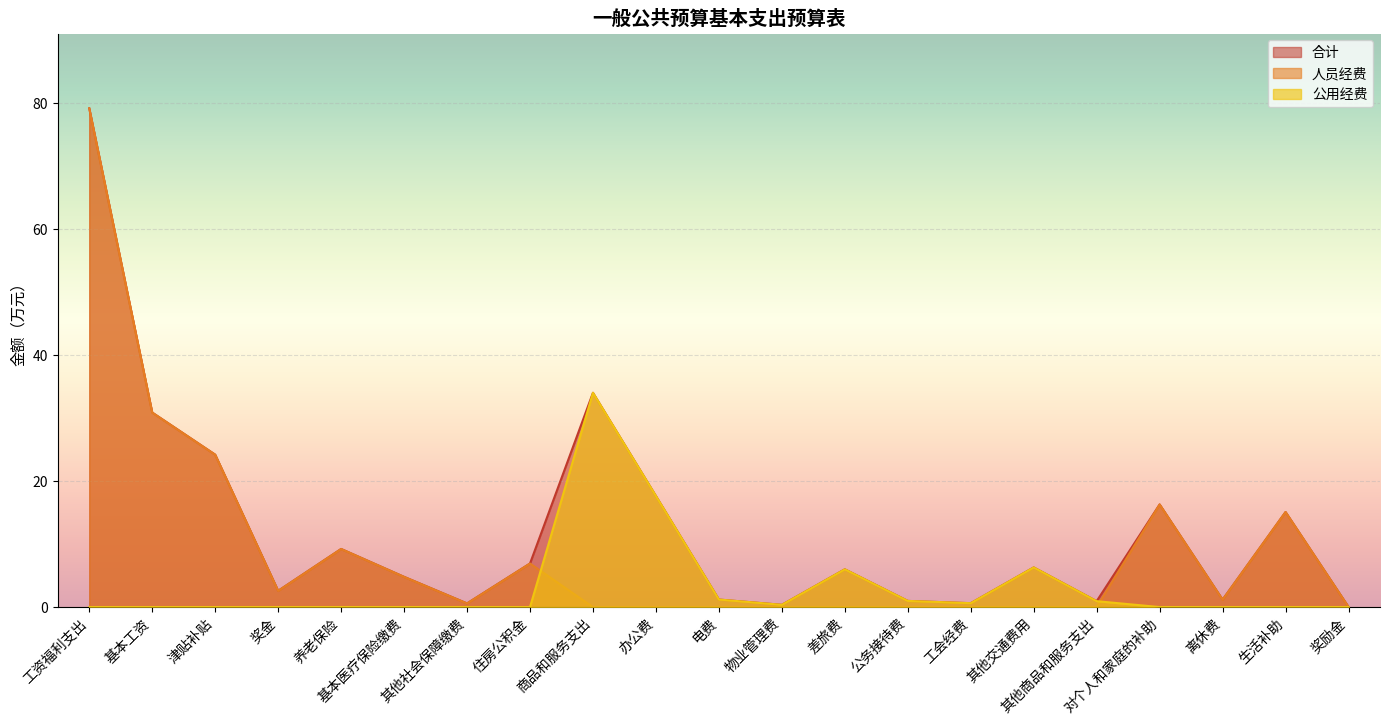

At which label does 人员经费 reach its peak?

工资福利支出